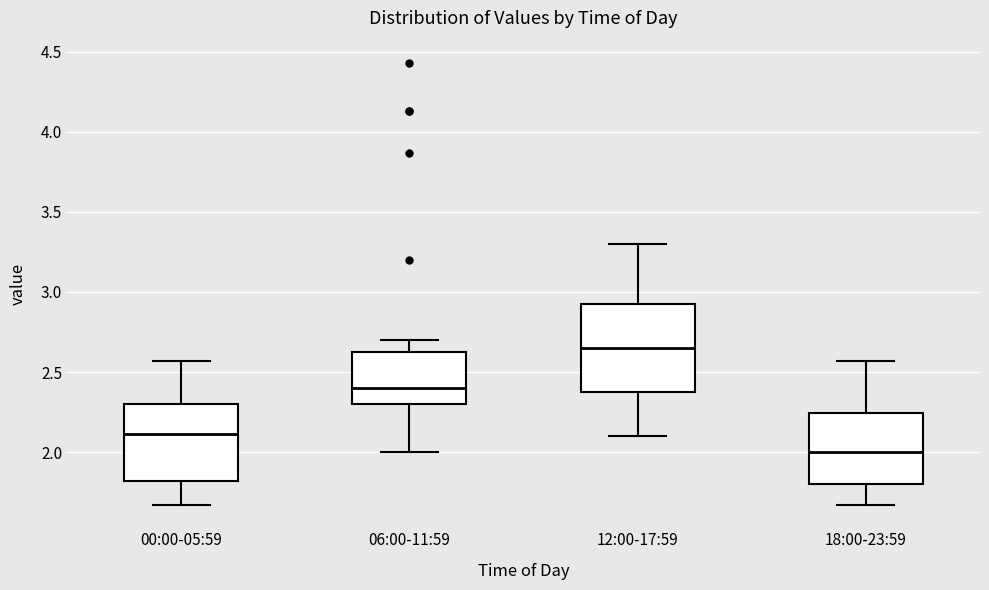

Which box's median line is the highest?

12:00-17:59